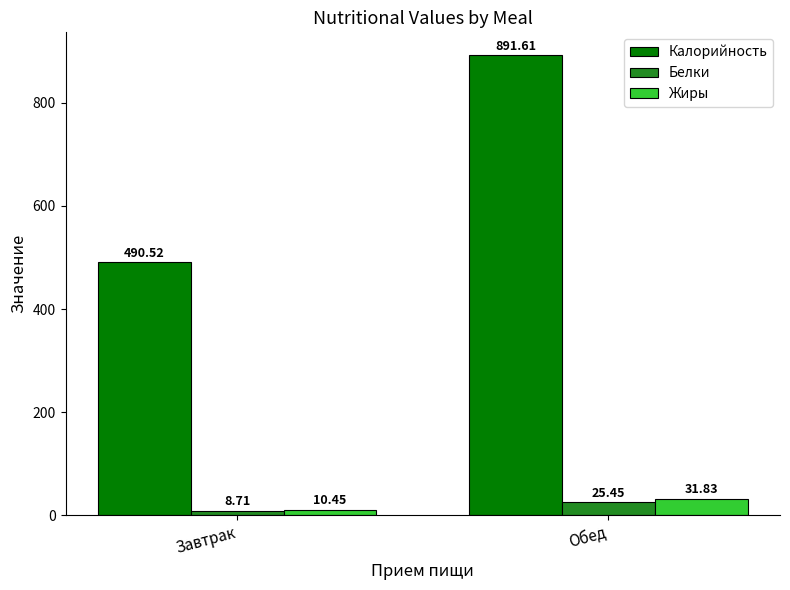

Which series changed the most between Завтрак and Обед?

Калорийность